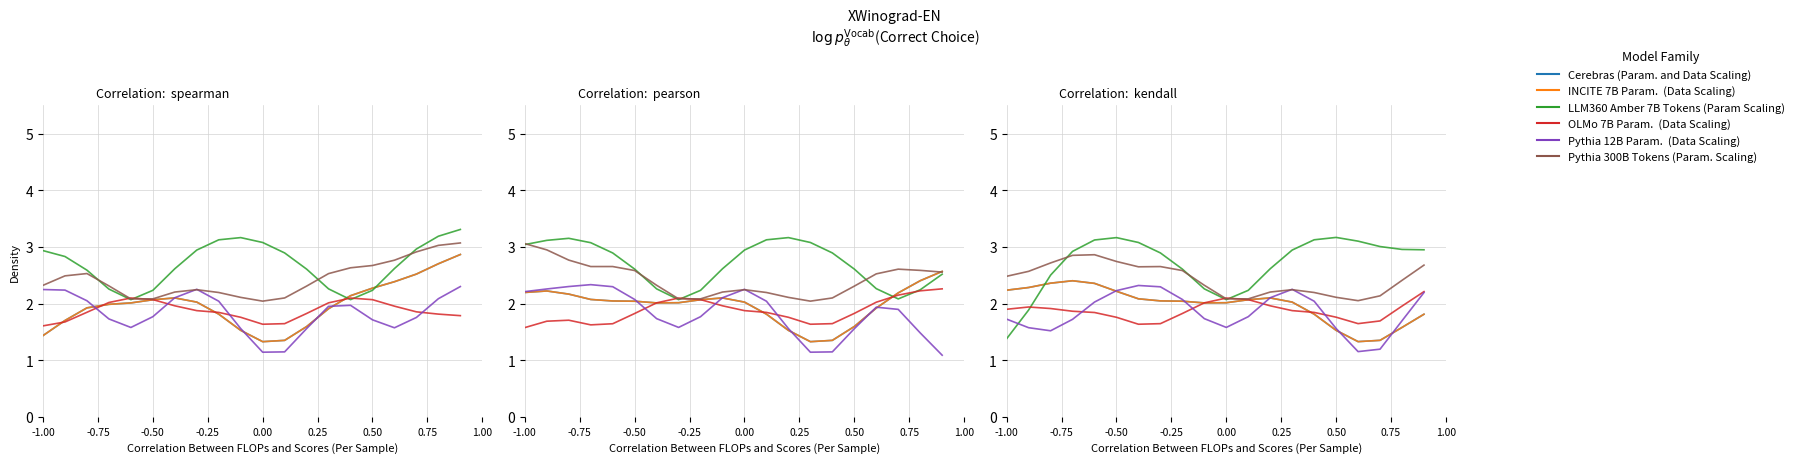

What is the maximum value shown in the chart?

3.2